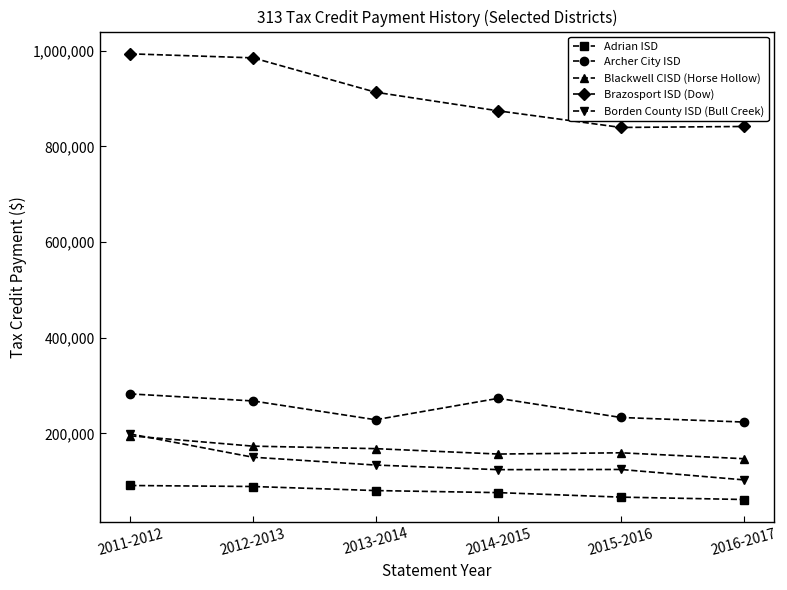

The value of Adrian ISD at 2011-2012 is 136409.8. True or false?

False